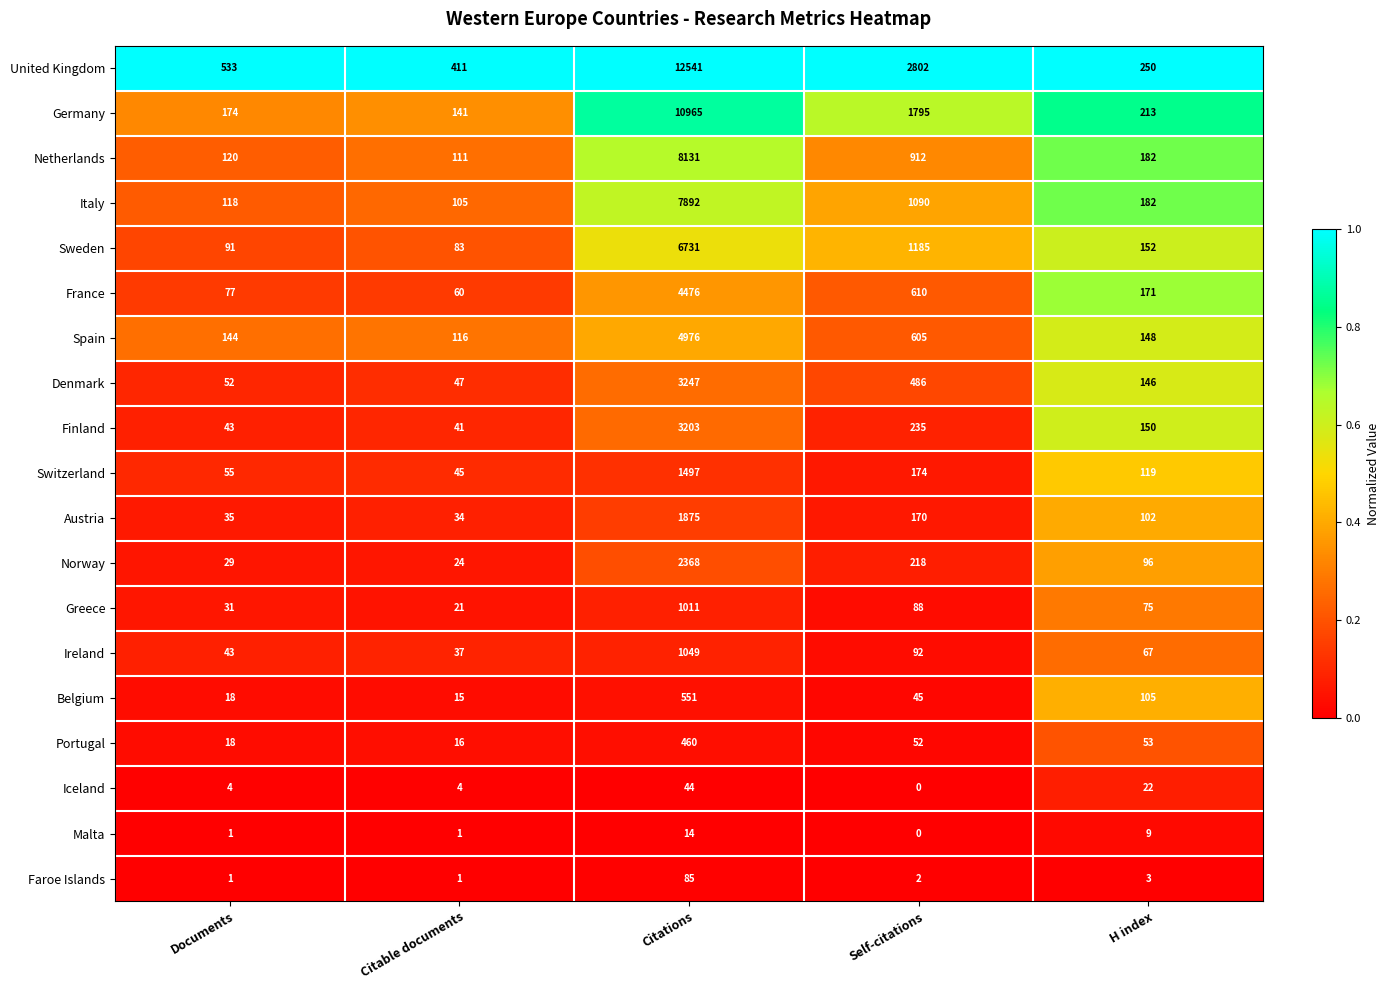

List the series in order of their peak value, highest first.

United Kingdom, Germany, Netherlands, Italy, Sweden, Spain, France, Denmark, Finland, Norway, Austria, Switzerland, Ireland, Greece, Belgium, Portugal, Faroe Islands, Iceland, Malta